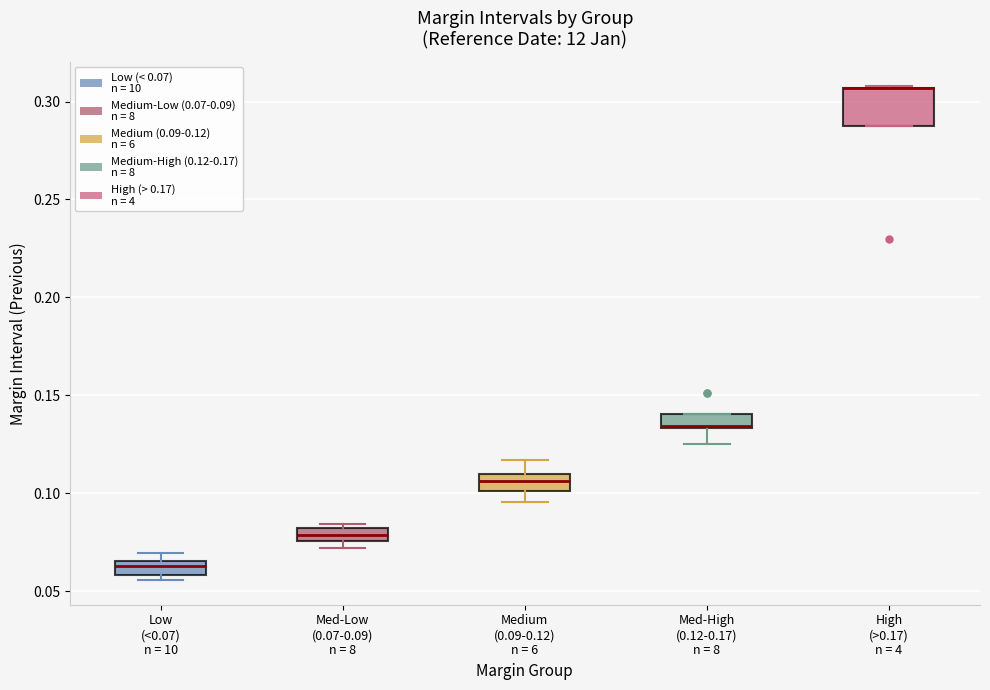

Which box is the tallest, from its lower edge to its upper edge?

High (>0.17) n = 4